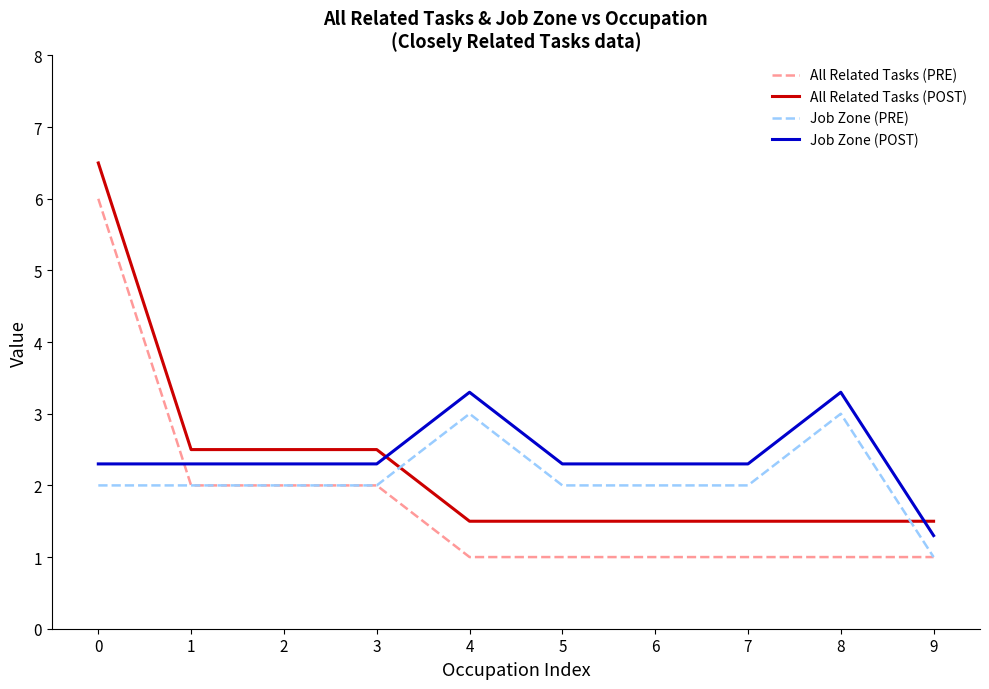

What are all the series names shown in the legend?

All Related Tasks (PRE), All Related Tasks (POST), Job Zone (PRE), Job Zone (POST)